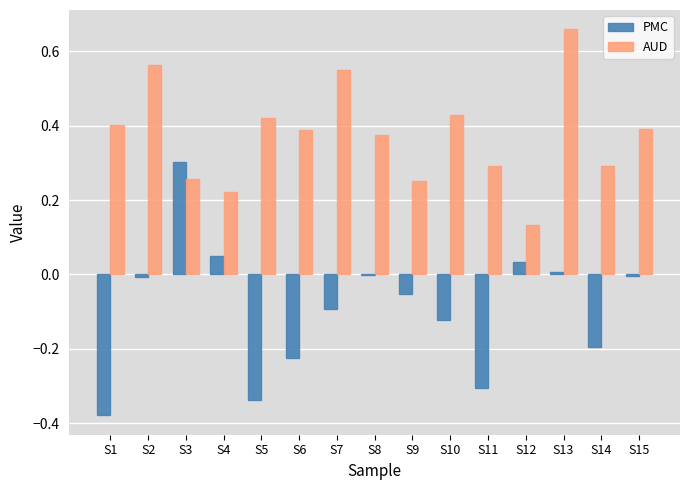

How many categories are shown in the chart?

15